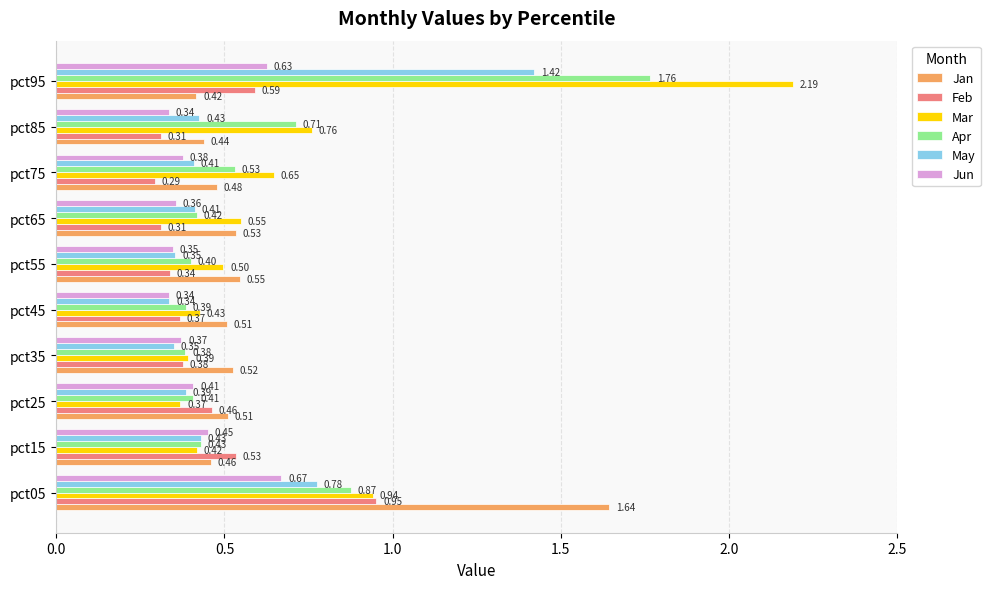

Which series has the widest spread of values?

Mar